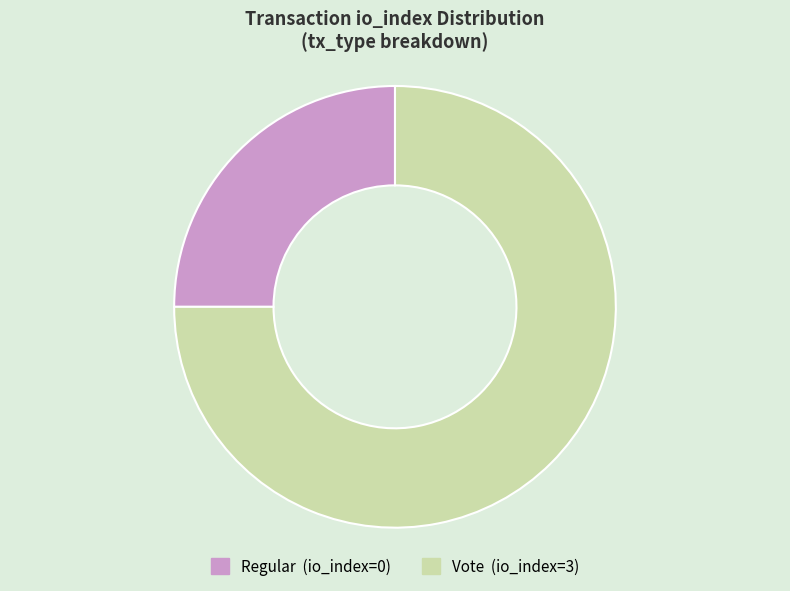

Rank the categories by value from lowest to highest.

Regular (io_index=0), Vote (io_index=3)